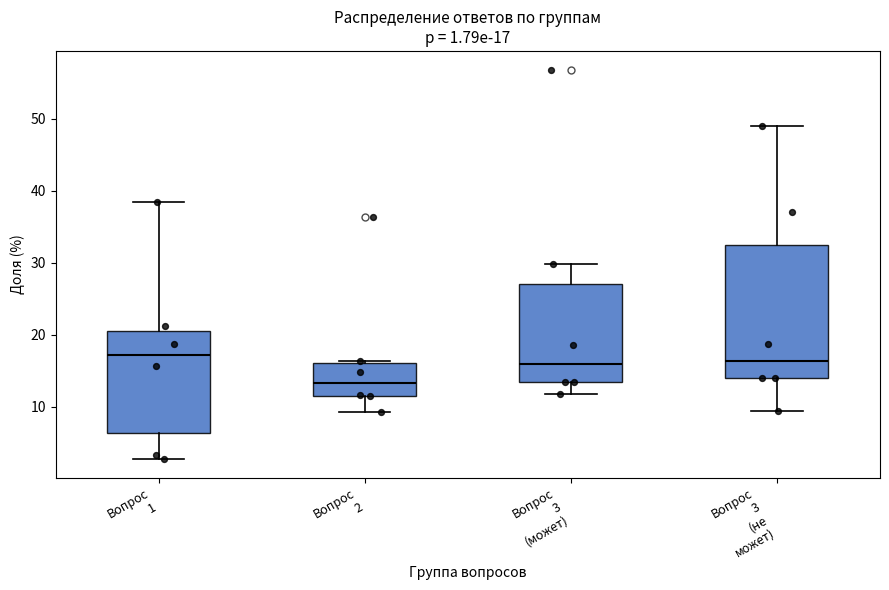

Which box is the tallest, from its lower edge to its upper edge?

Вопрос 3 (не может)